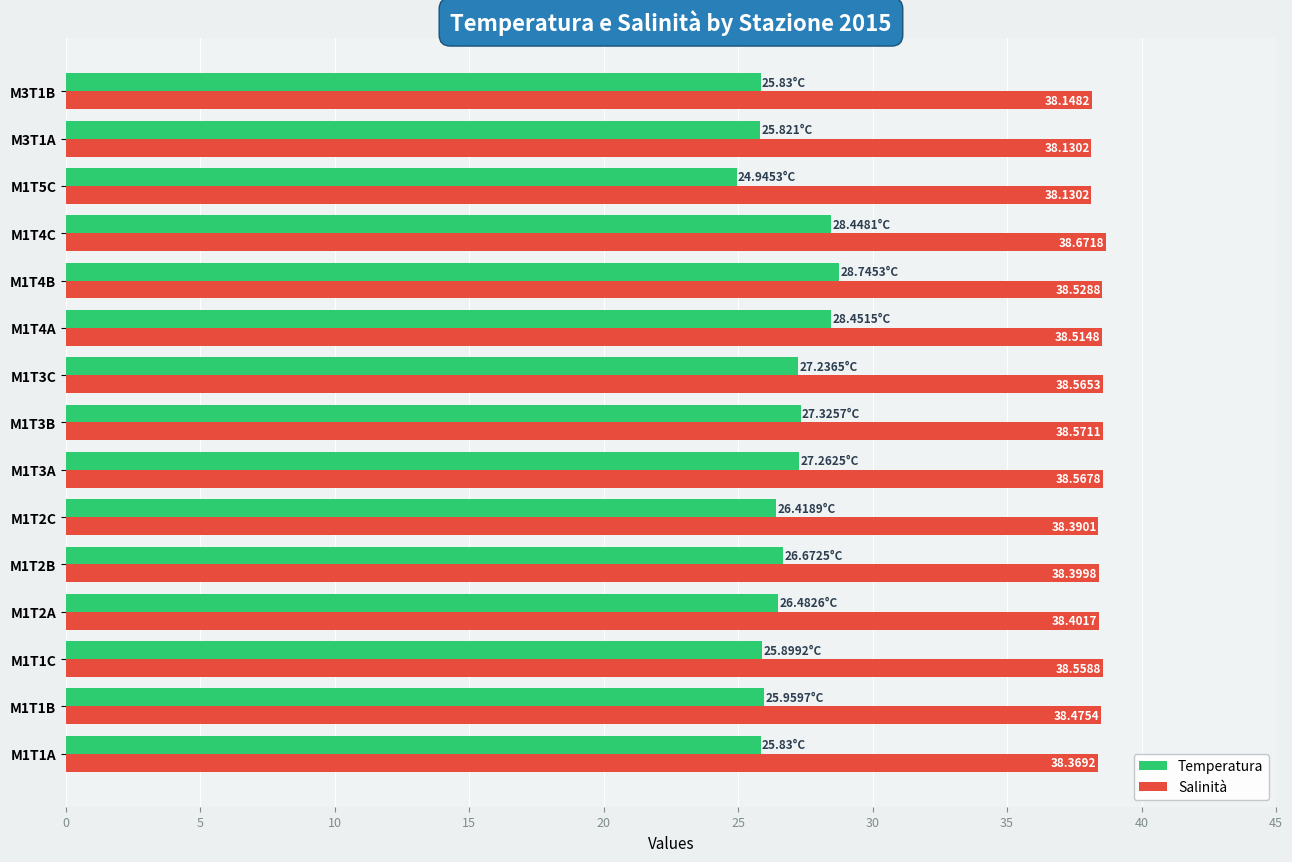

At which label does Salinità reach its peak?

M1T4C